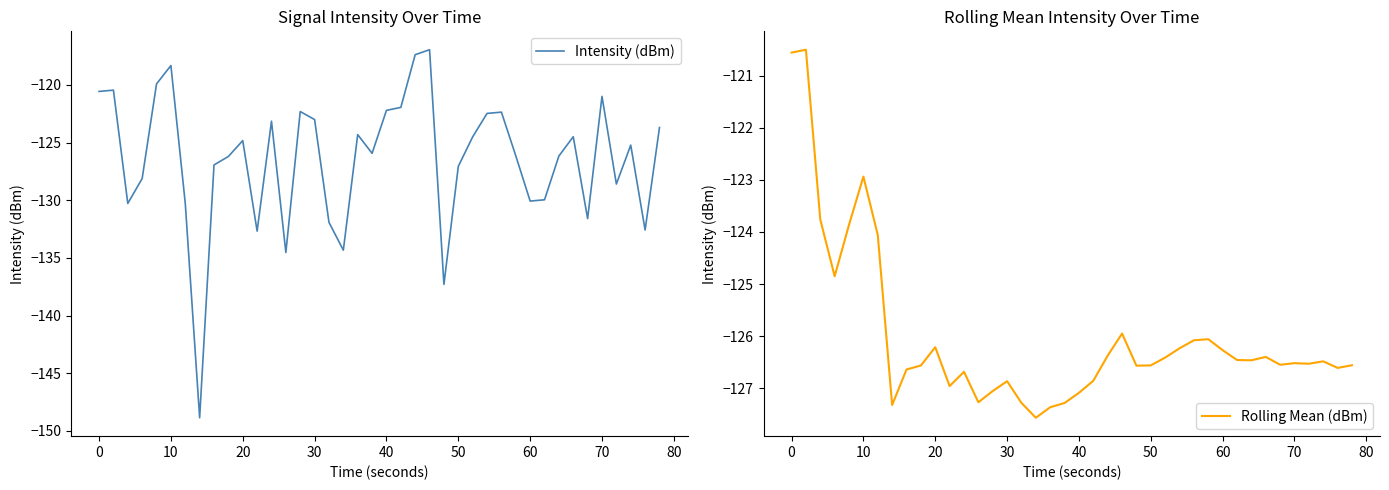

How many values in the Rolling Mean (dBm) series are below -126?

32